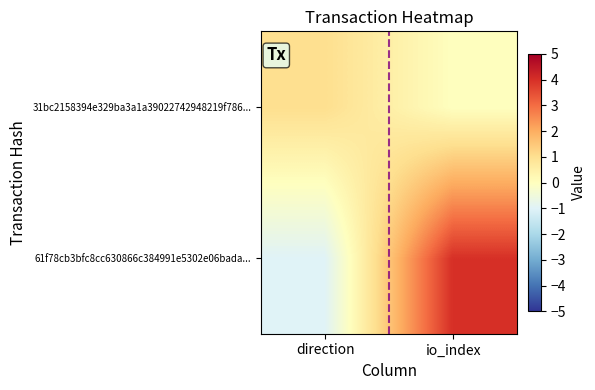

At which category is the sum across all series the highest?

io_index